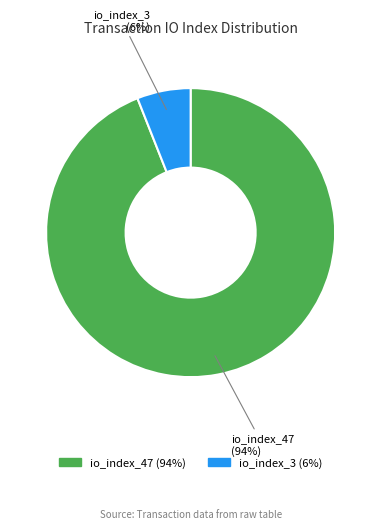

How many segments does this pie chart have?

2